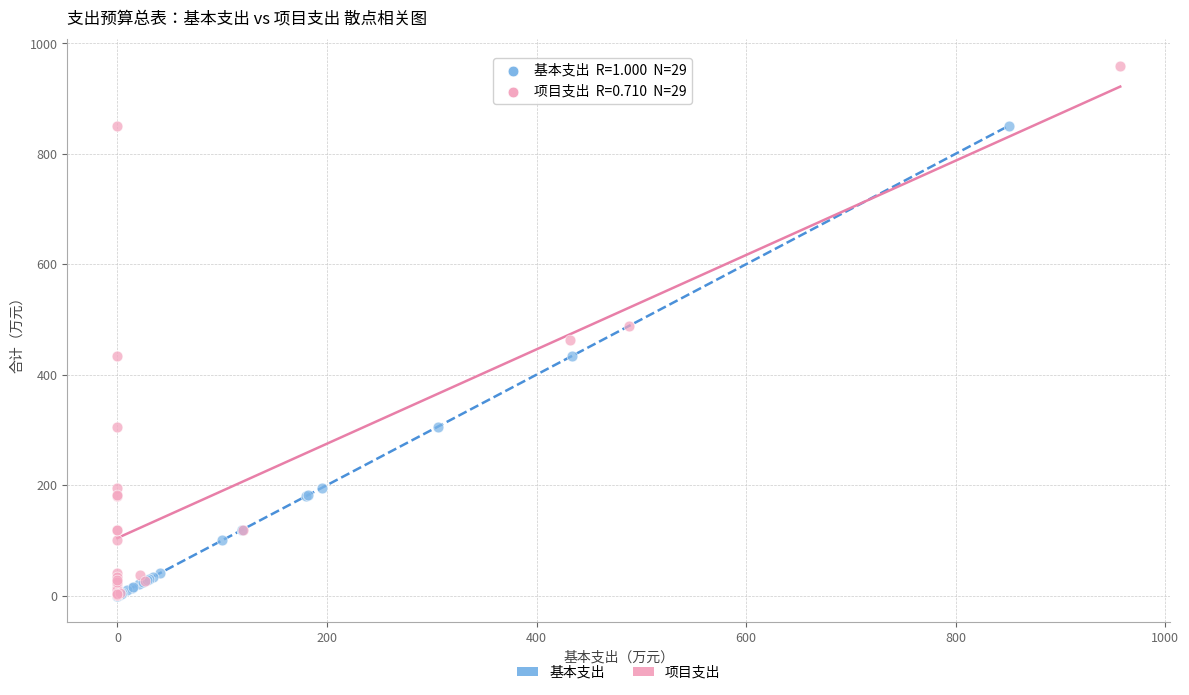

Which series has the widest spread of Y values?

项目支出